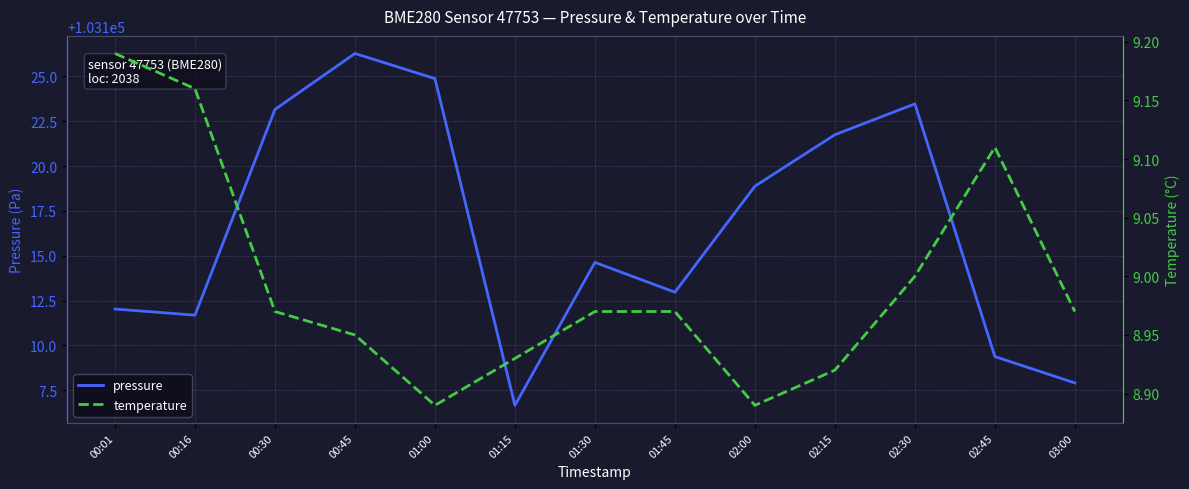

List the labels in order of pressure value, smallest first.

01:15, 03:00, 02:45, 00:16, 00:01, 01:45, 01:30, 02:00, 02:15, 00:30, 02:30, 01:00, 00:45